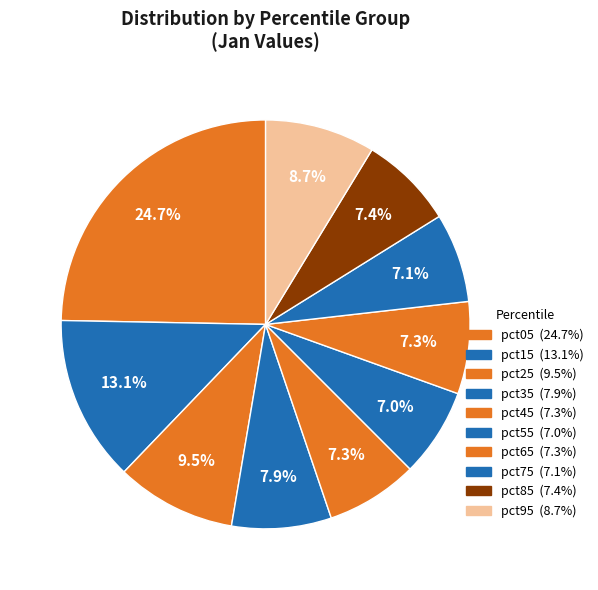

Approximately how many times larger is the value at pct95 compared to pct25?

0.9